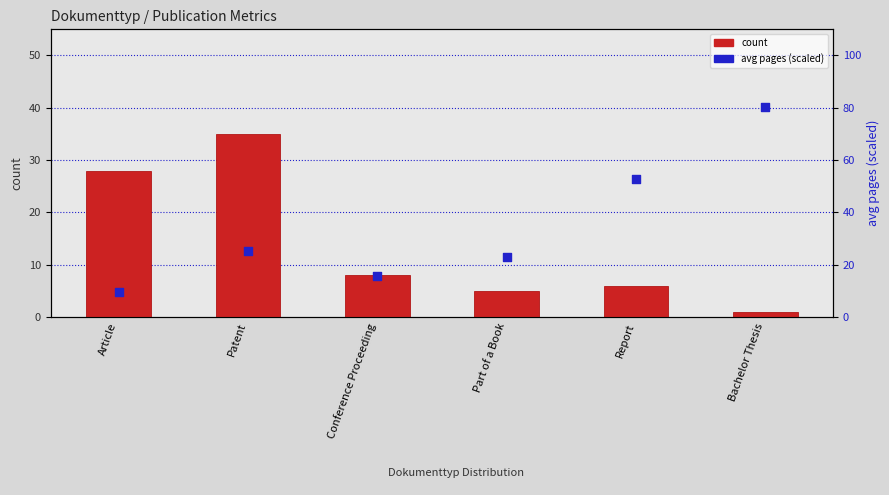

What are all the series names shown in the legend?

count, avg pages (scaled)